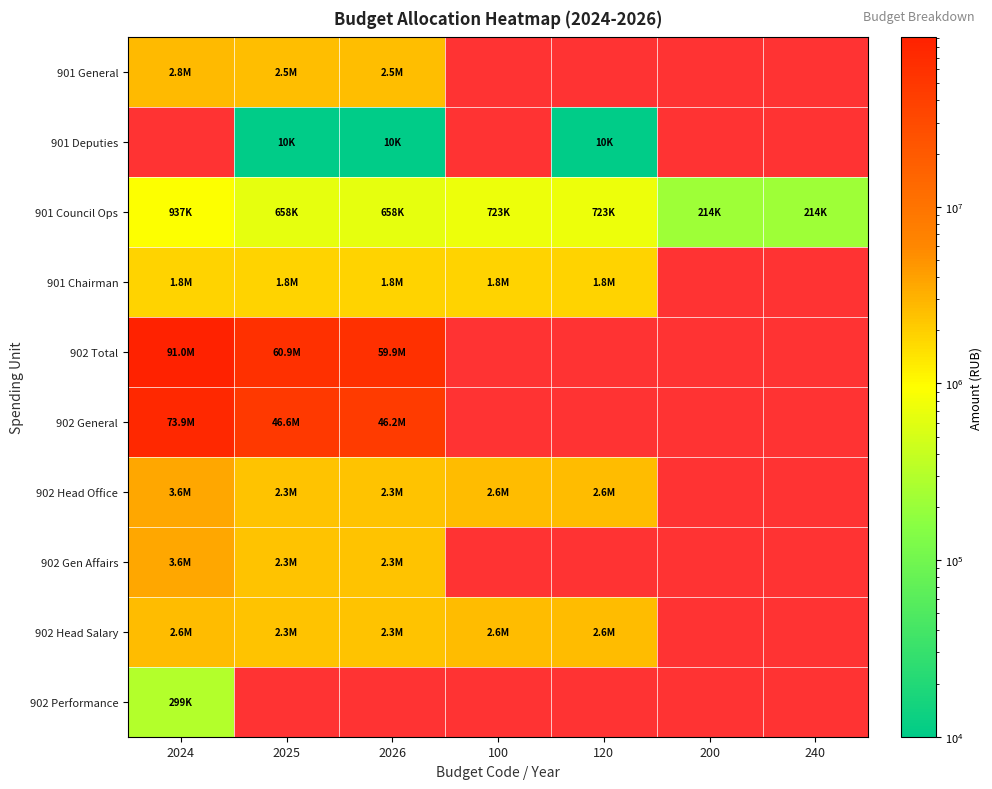

How many values in 902 Head Office are above zero?

5